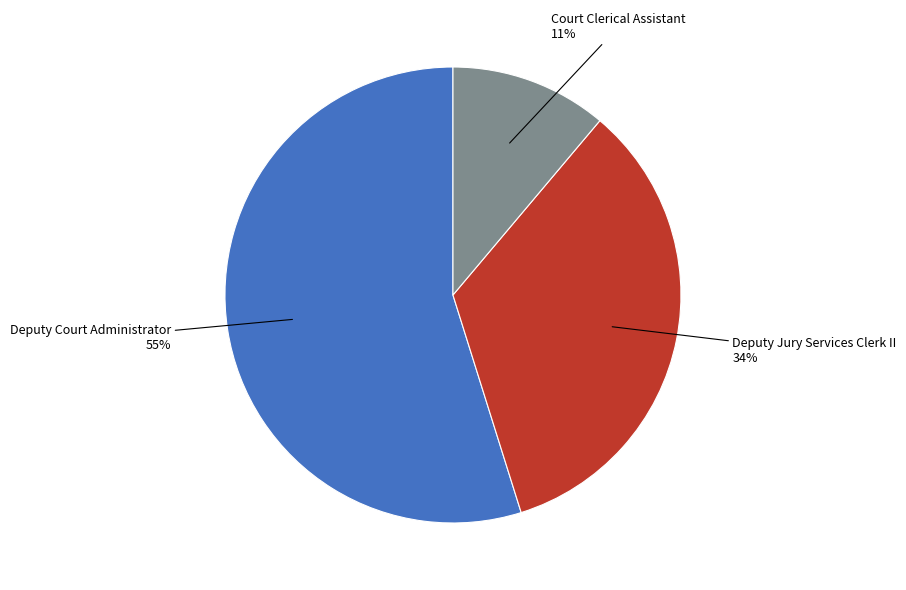

Is there any slice that represents more than half of the pie?

Yes